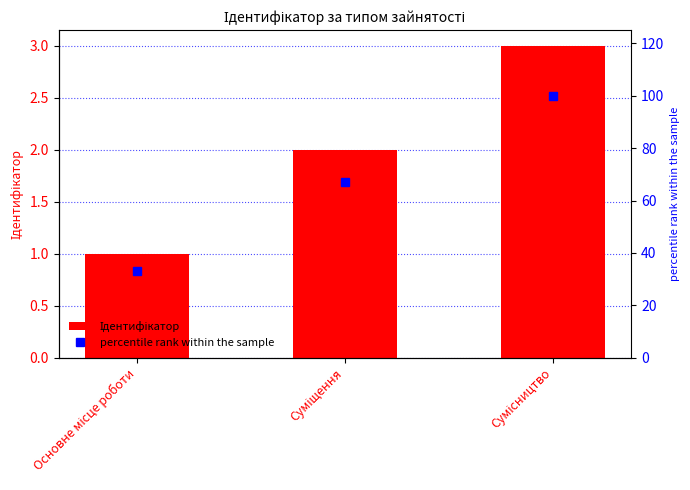

Is it true that Ідентифікатор equals 1 at Основне місце роботи?

True